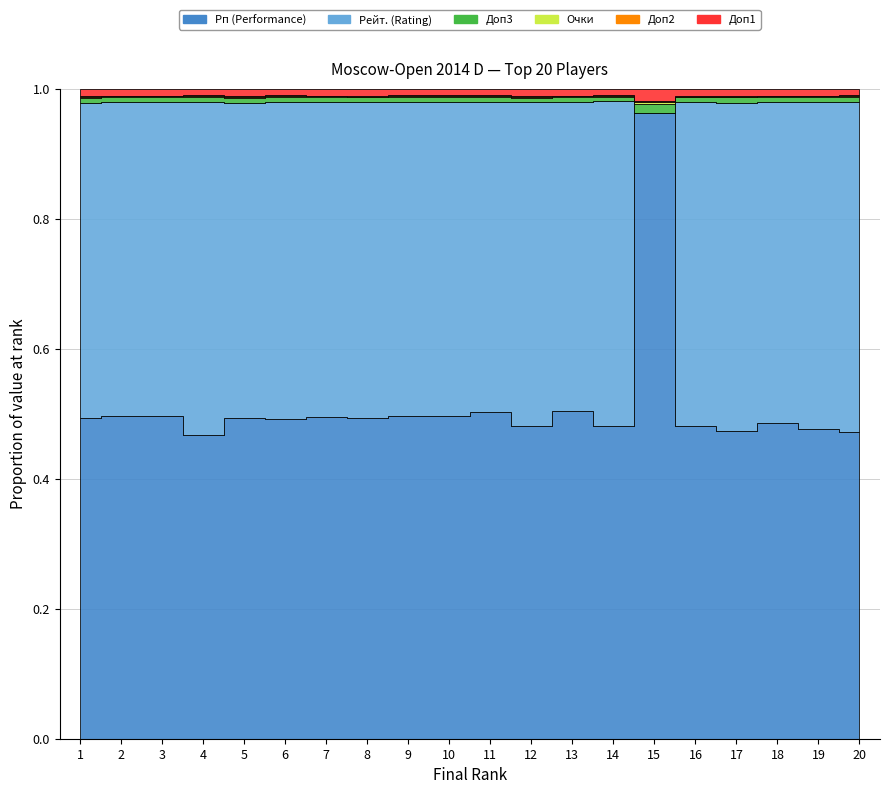

Count the Доп2 values in the range 5 to 6.

17